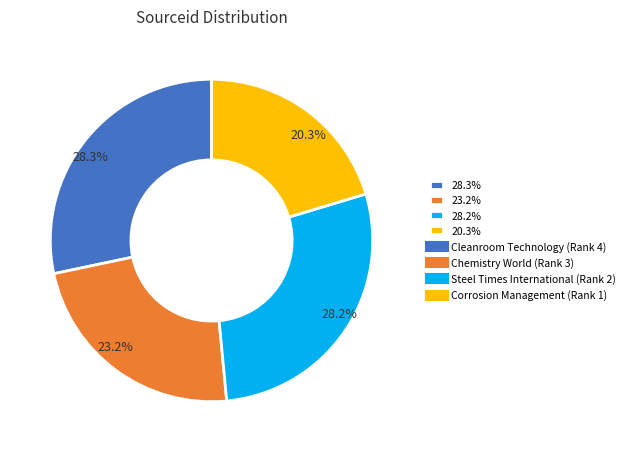

Count the number of slices in the pie.

4